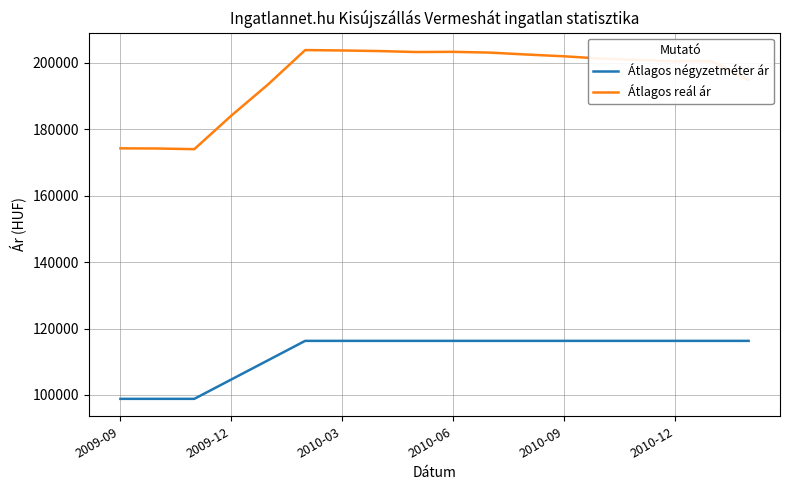

What is the maximum value for Átlagos reál ár?

203773